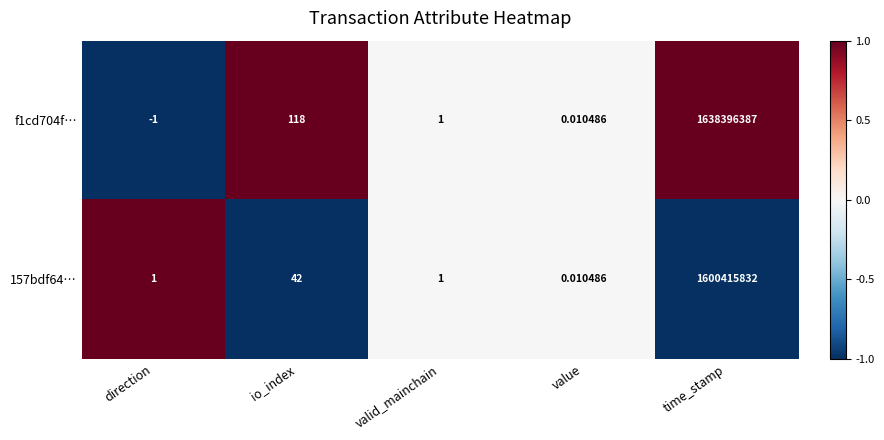

At which label does 157bdf64… reach its peak?

time_stamp